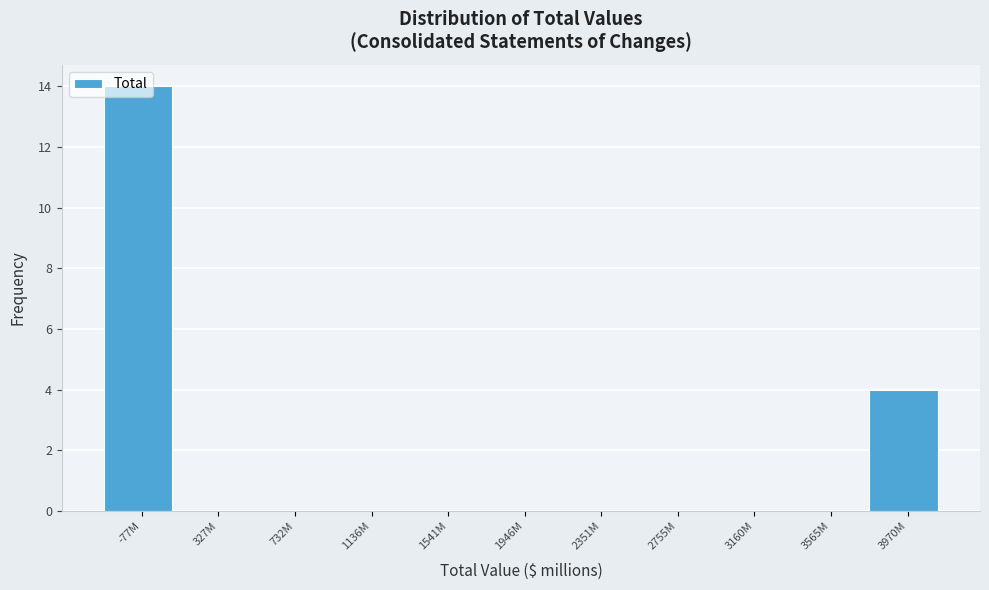

Which label corresponds to the largest value in the chart?

-77M